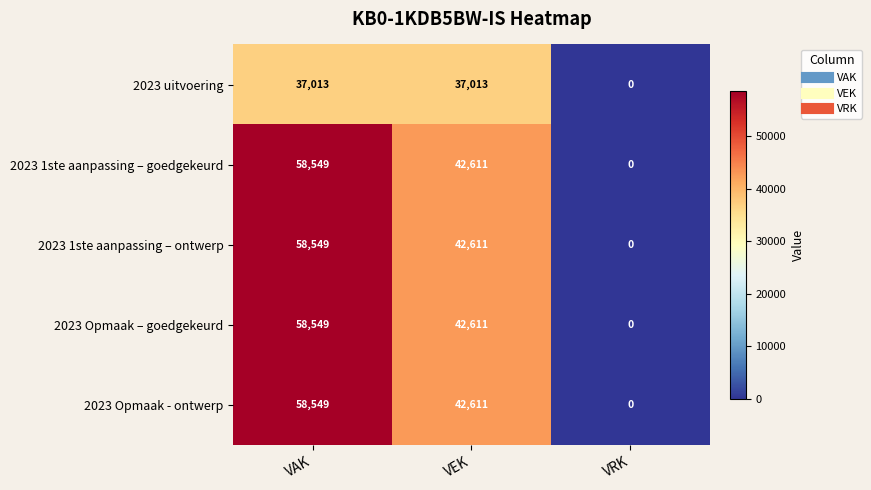

How many data points in 2023 1ste aanpassing – ontwerp are less than 42611?

1